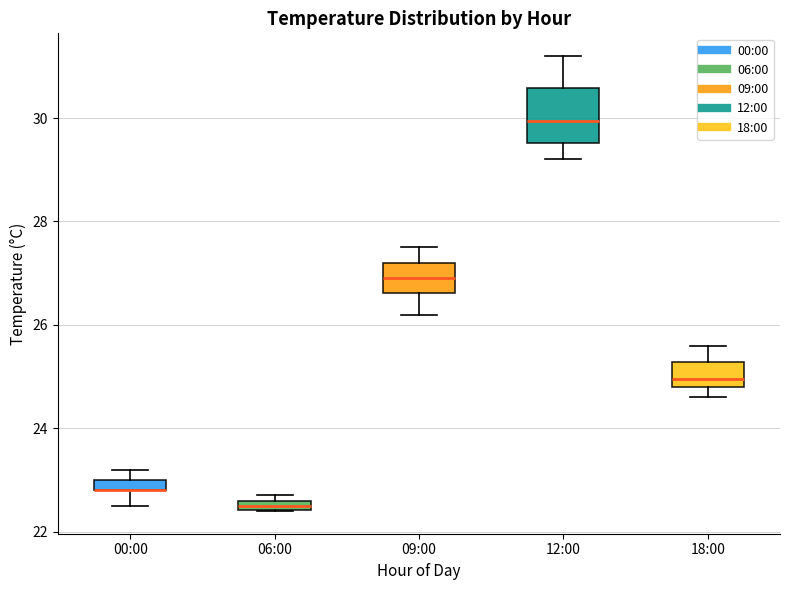

Where is the lower edge of the box for 18:00 on the y-axis? The values are not printed on the chart, so give them approximately, as read against the axis.

24.8